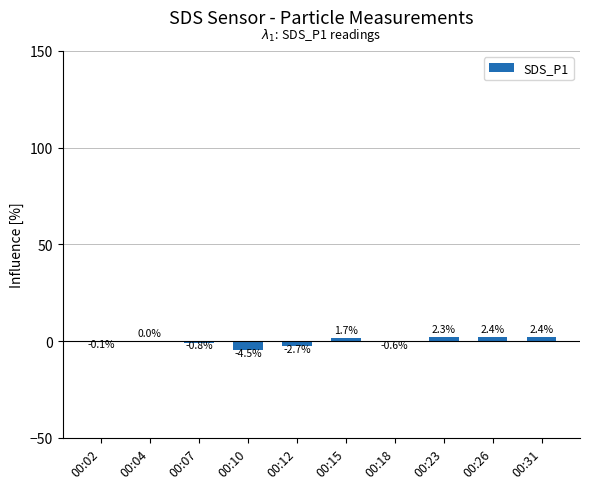

Are the bars horizontal?

No